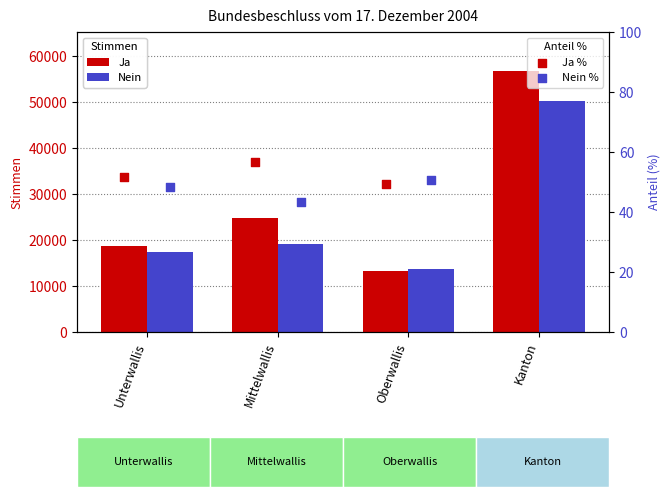

Which series has the largest Y range (max minus min)?

Ja